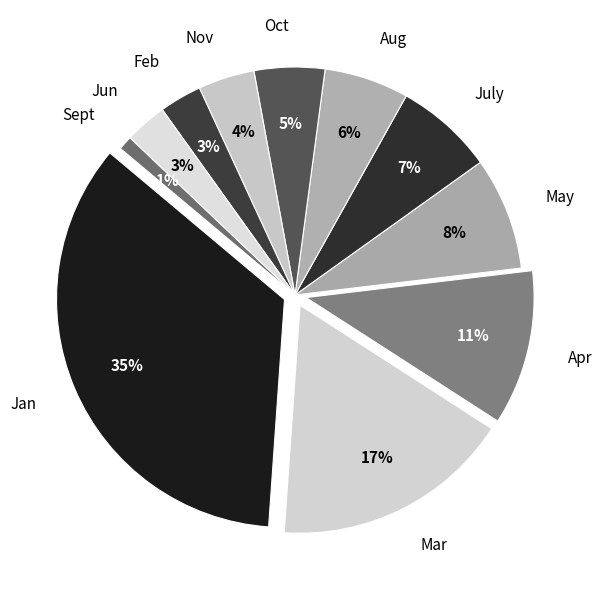

To the nearest percent, what is the difference between the Oct and May slice percentages?

3%